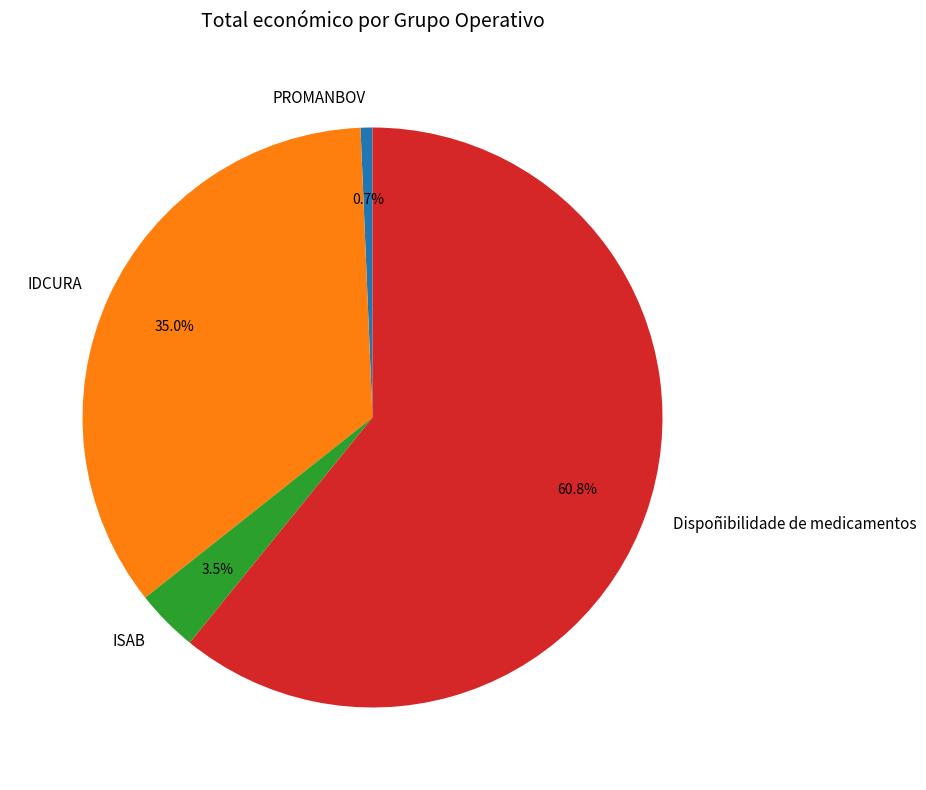

Approximately how many times larger is the value at IDCURA compared to Dispoñibilidade de medicamentos?

0.6